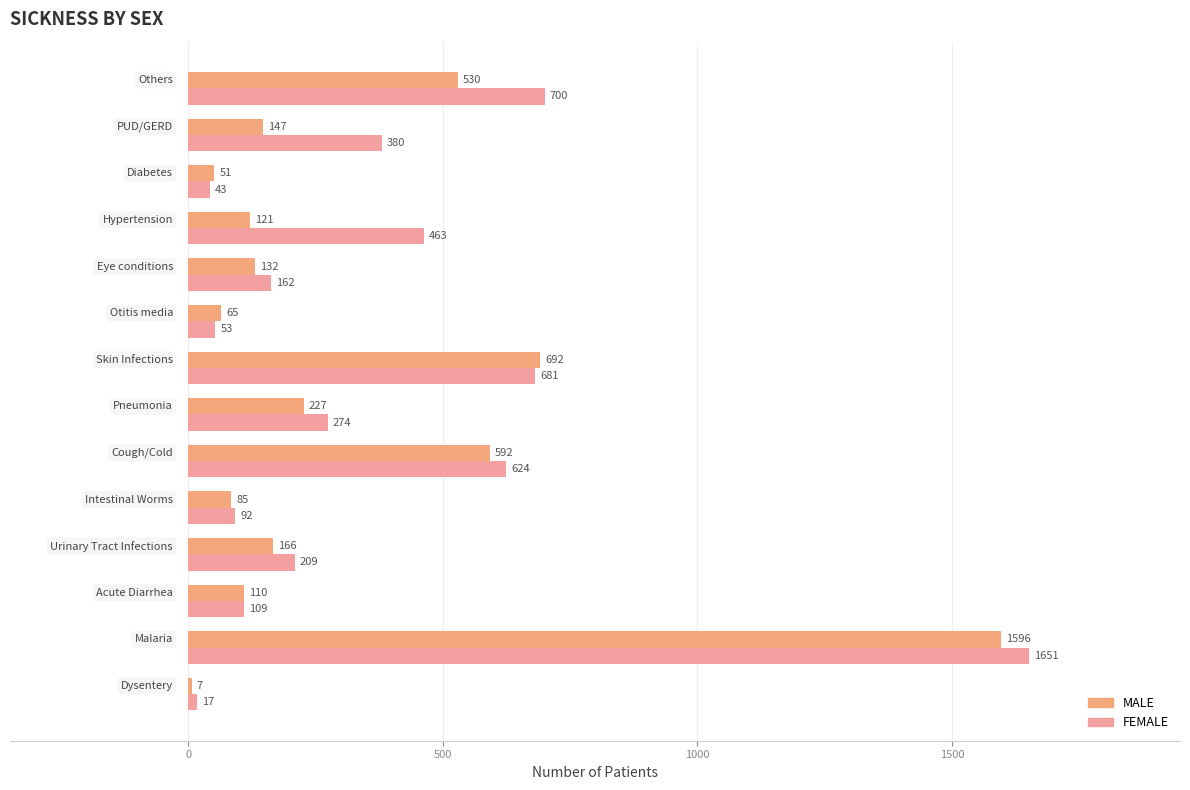

Reading left to right, extract all data points from this chart.

MALE: 7	1596	110	166	85	592	227	692	65	132	121	51	147	530
FEMALE: 17	1651	109	209	92	624	274	681	53	162	463	43	380	700